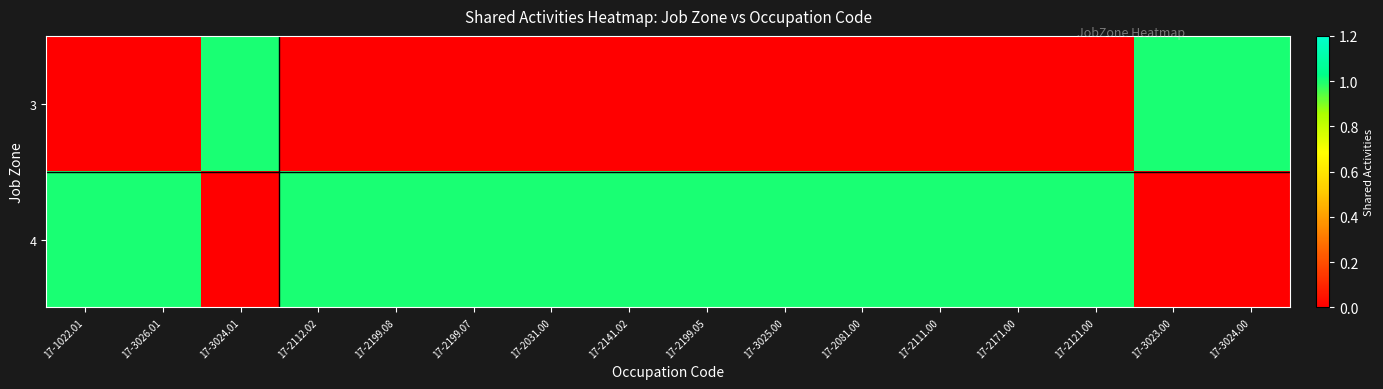

What is the maximum value shown in the chart?

1